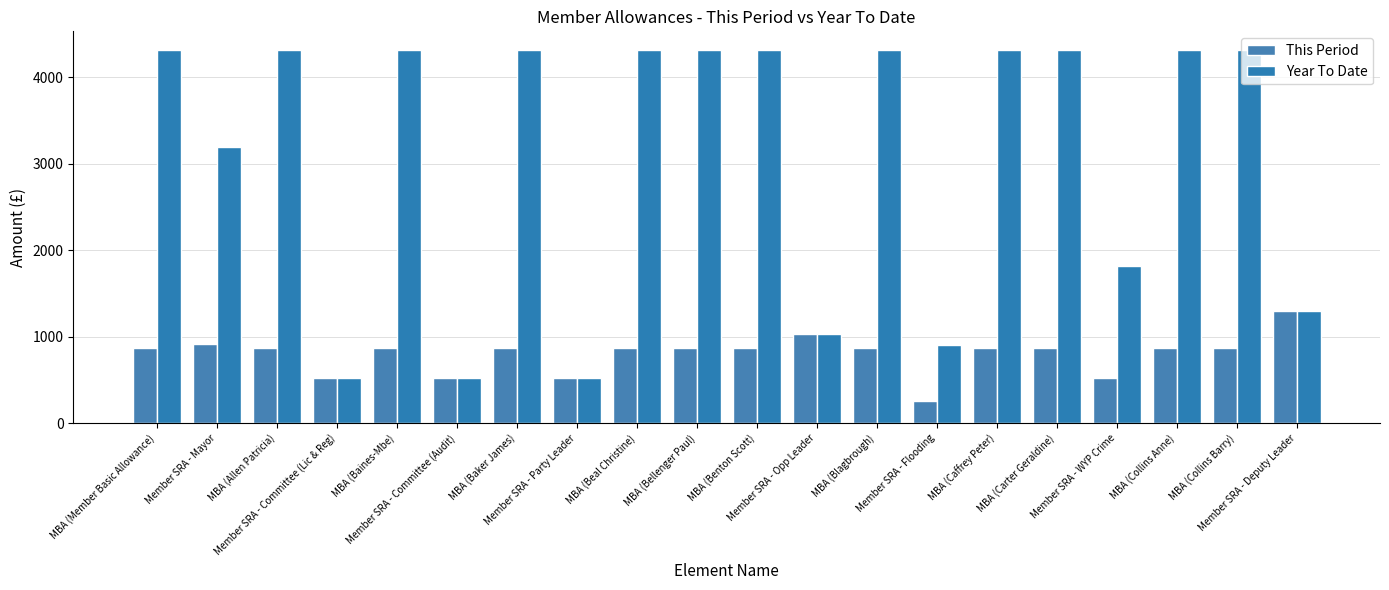

Where does the This Period series first go above 862?

MBA (Member Basic Allowance)